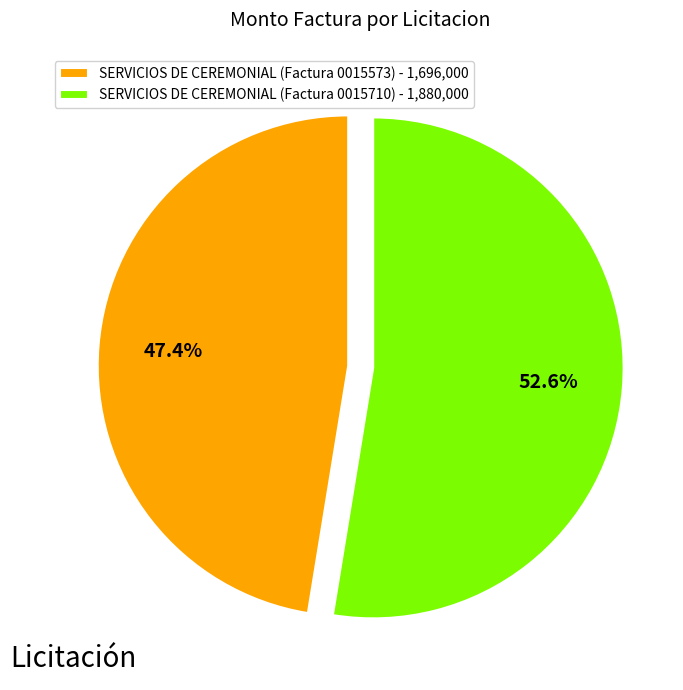

True or false: SERVICIOS DE CEREMONIAL (Factura 0015710) accounts for 40% of the total.

False